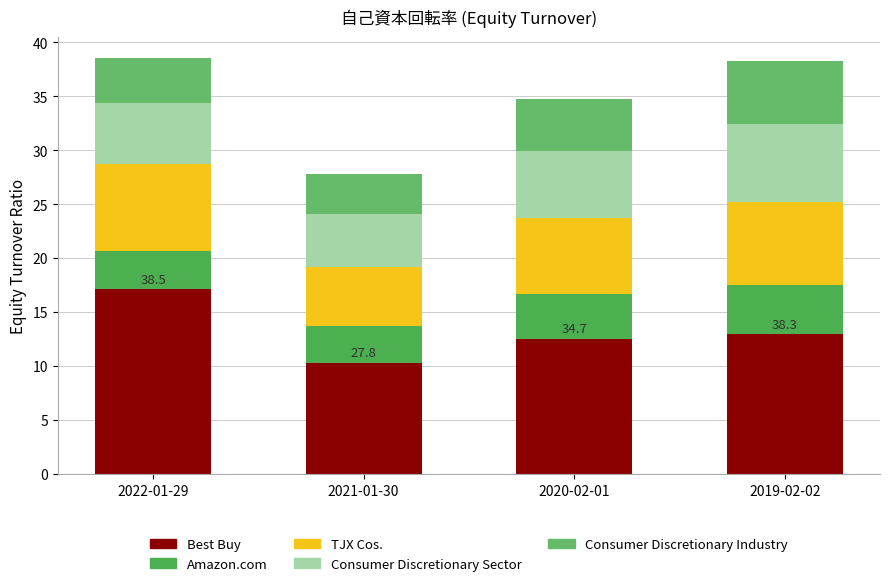

At how many categories does at least one series exceed 11?

3